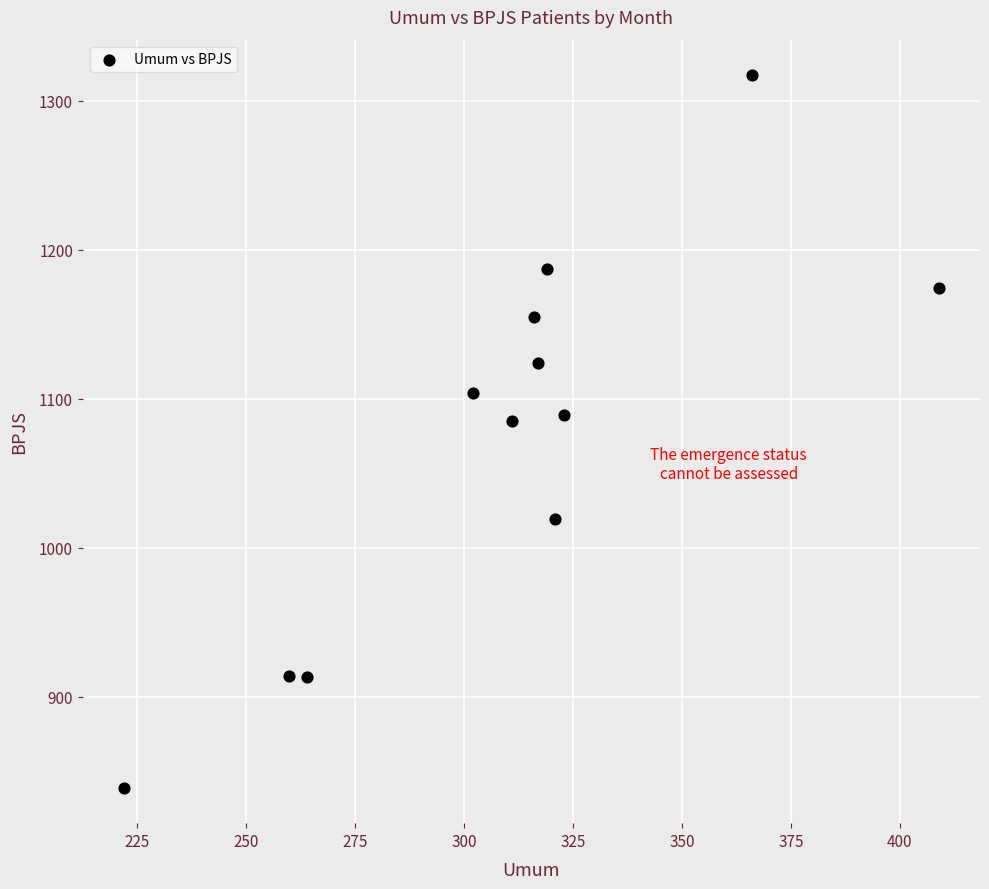

What is the average X value?

311